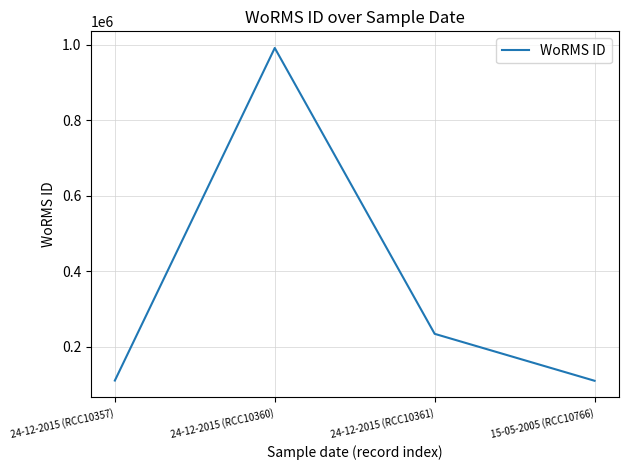

The chart shows a value of 990875 at 24-12-2015 (RCC10360). True or false?

True